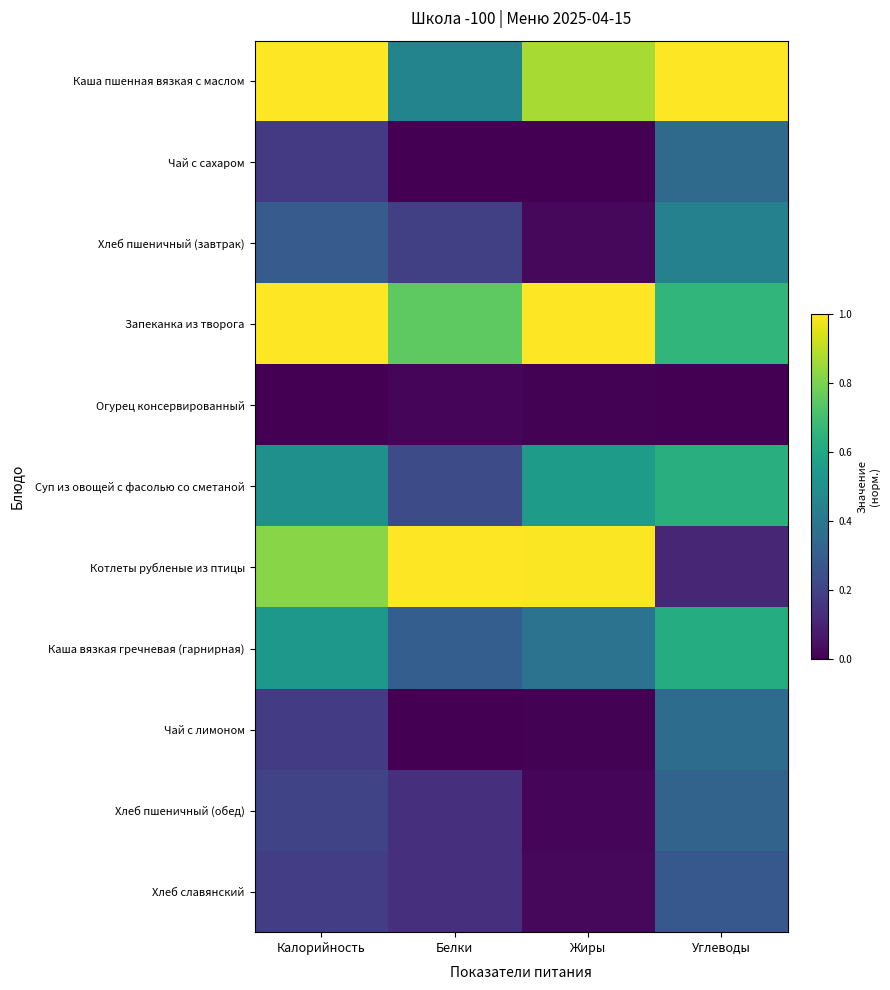

Which series has the widest spread of values?

Котлеты рубленые из птицы